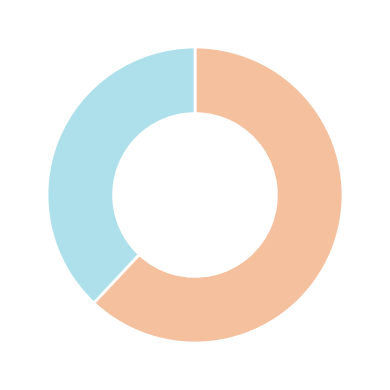

Is there any slice that represents more than half of the pie?

Yes